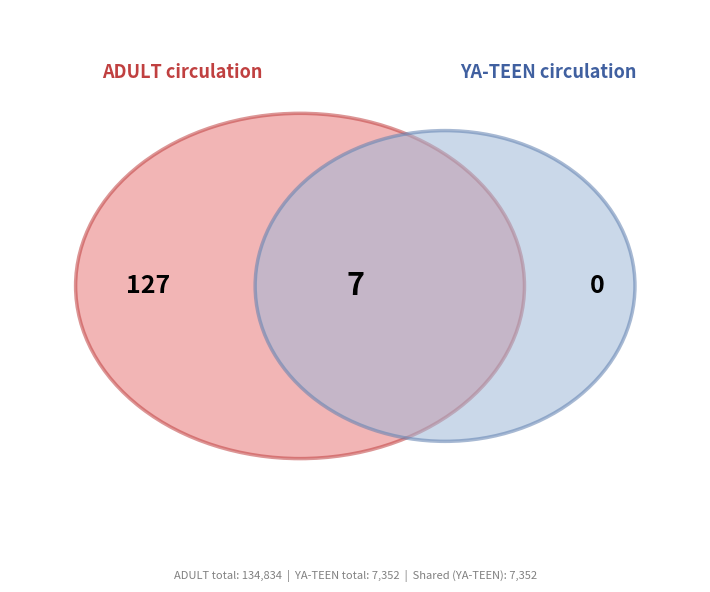

Which series has the largest range (max minus min)?

ADULT